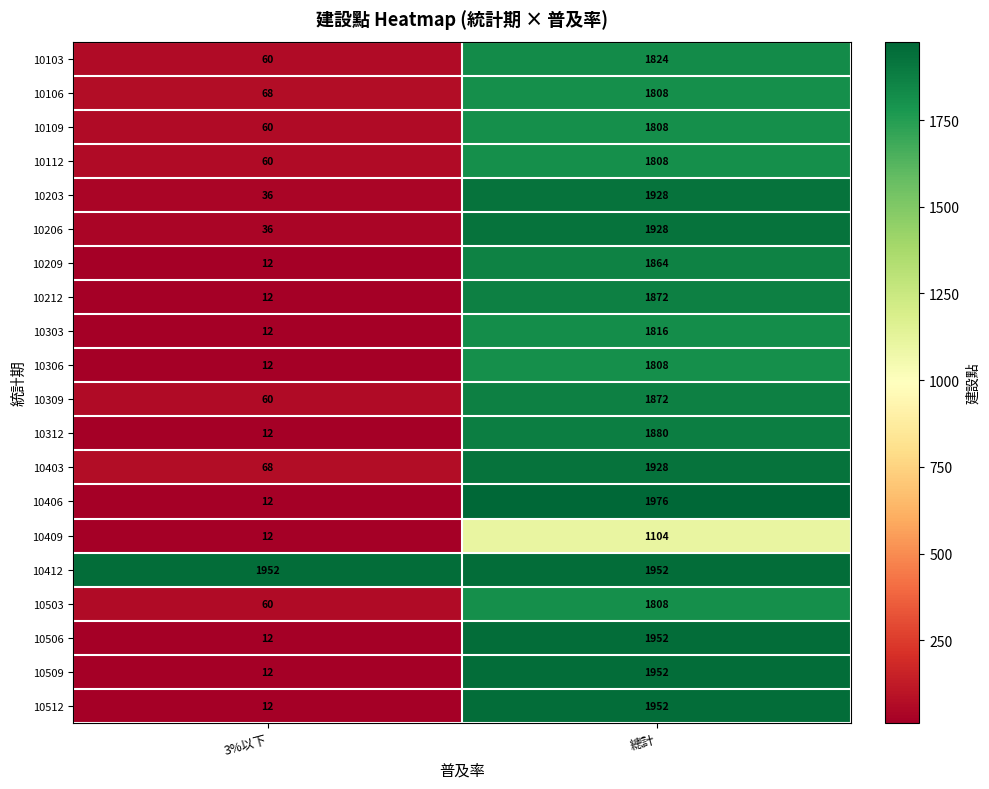

What is the sum of the 10312 values at 3%以下 and 總計?

1892